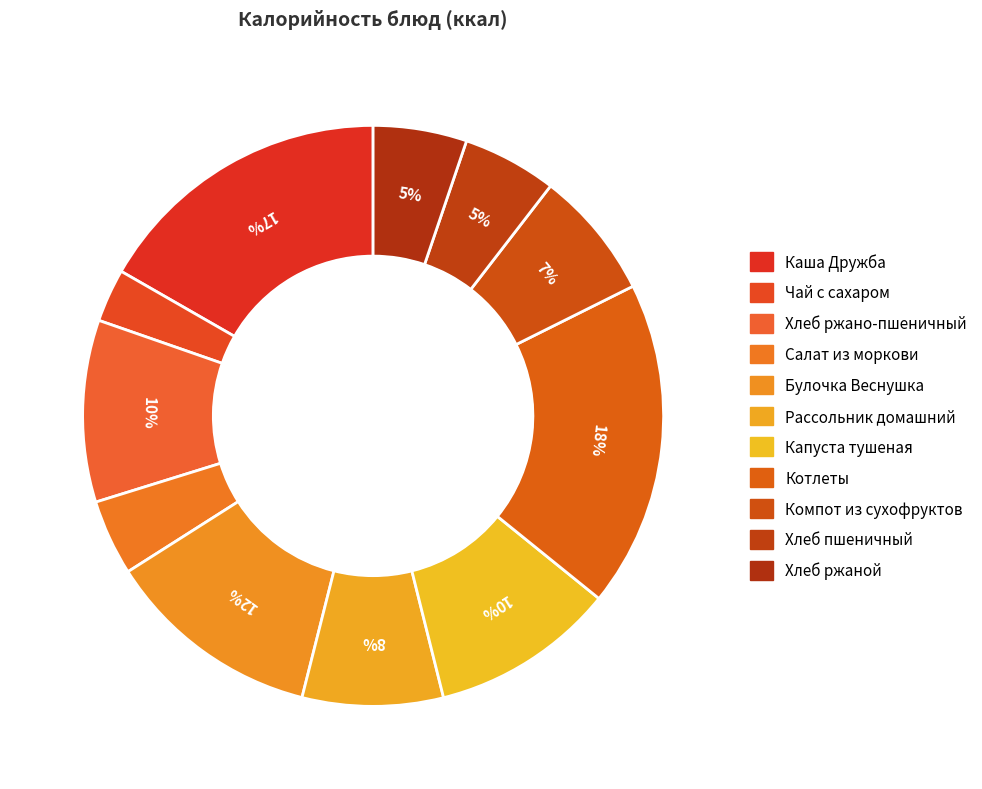

What is the ratio of the value at Каша Дружба to the value at Булочка Веснушка?

1.4